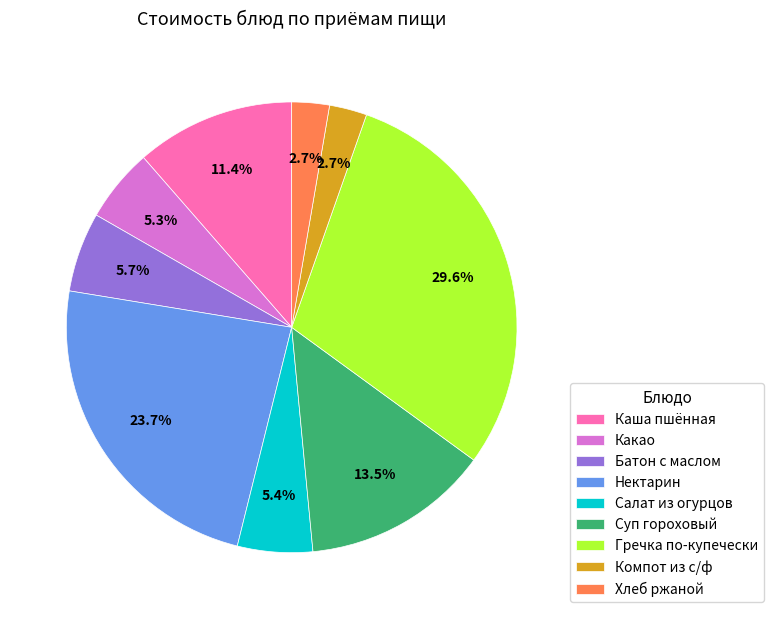

Which category has the biggest portion of the pie?

Гречка по-купечески